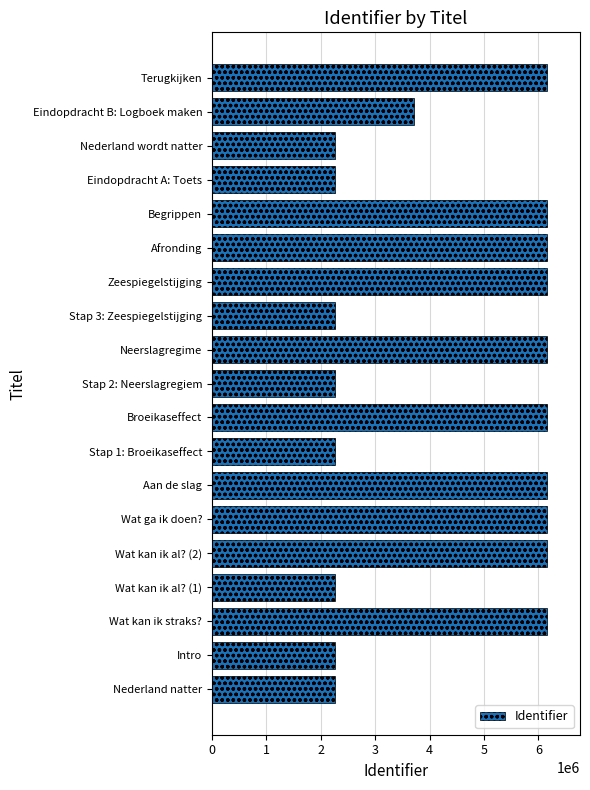

What is the minimum value shown in the chart?

2252555